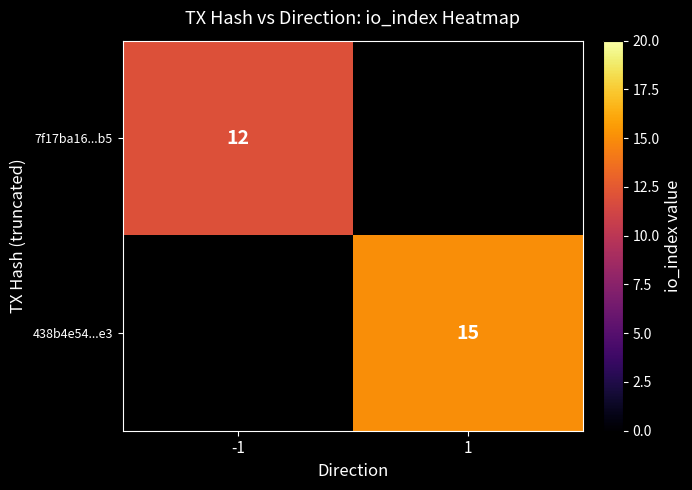

True or false: 438b4e54...e3 has a value of 25 at 1.

False